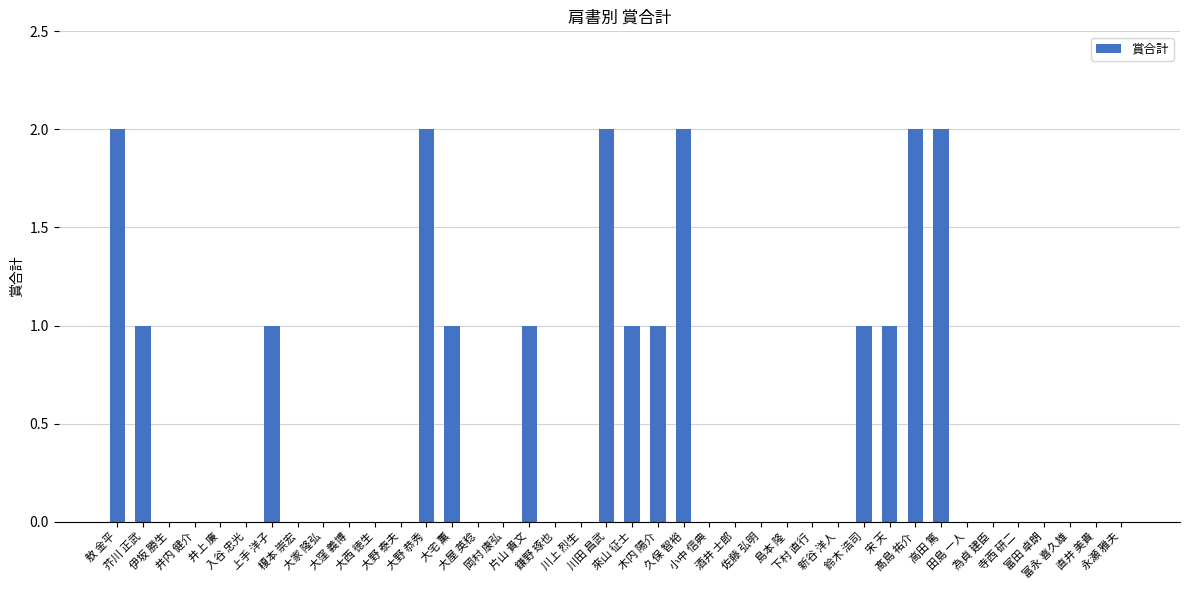

True or false: the data shows 0 at 川上 烈生.

True